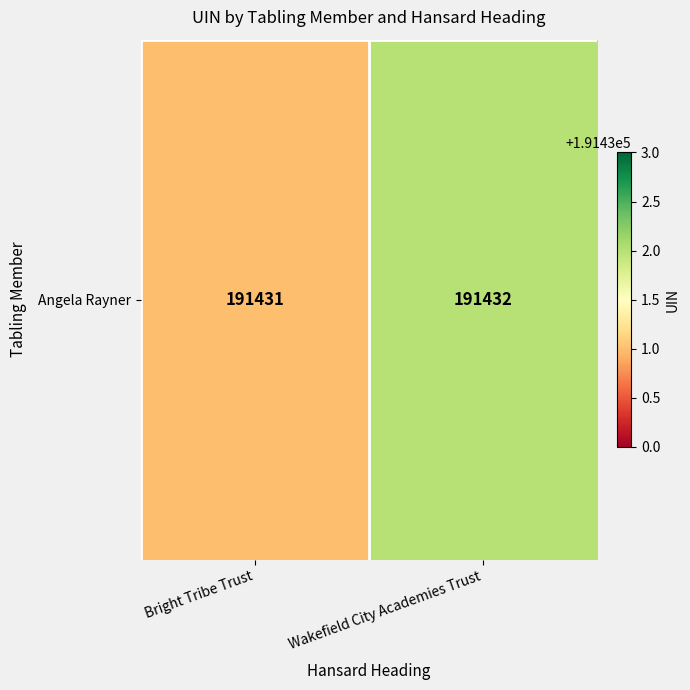

Approximately how many times larger is the value at Bright Tribe Trust compared to Wakefield City Academies Trust?

1.0